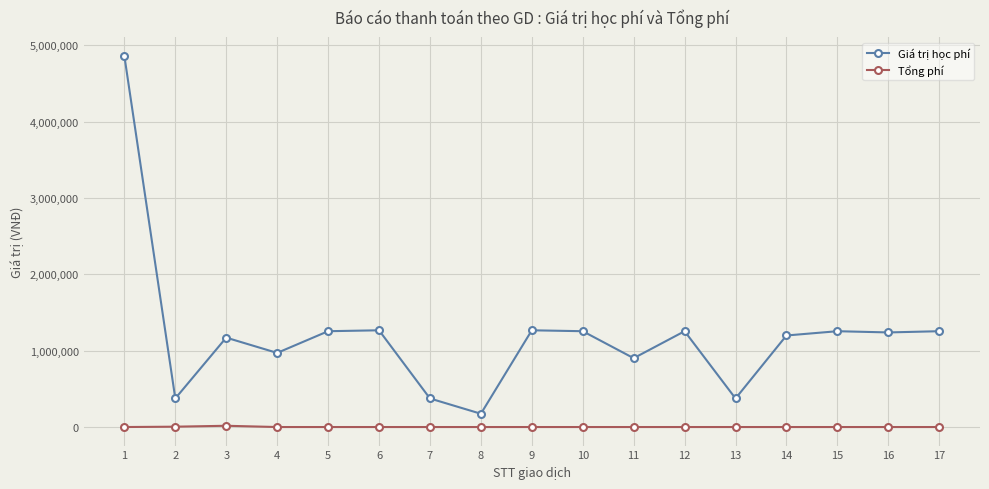

Rank the series by their maximum value, from highest to lowest.

Giá trị học phí, Tổng phí